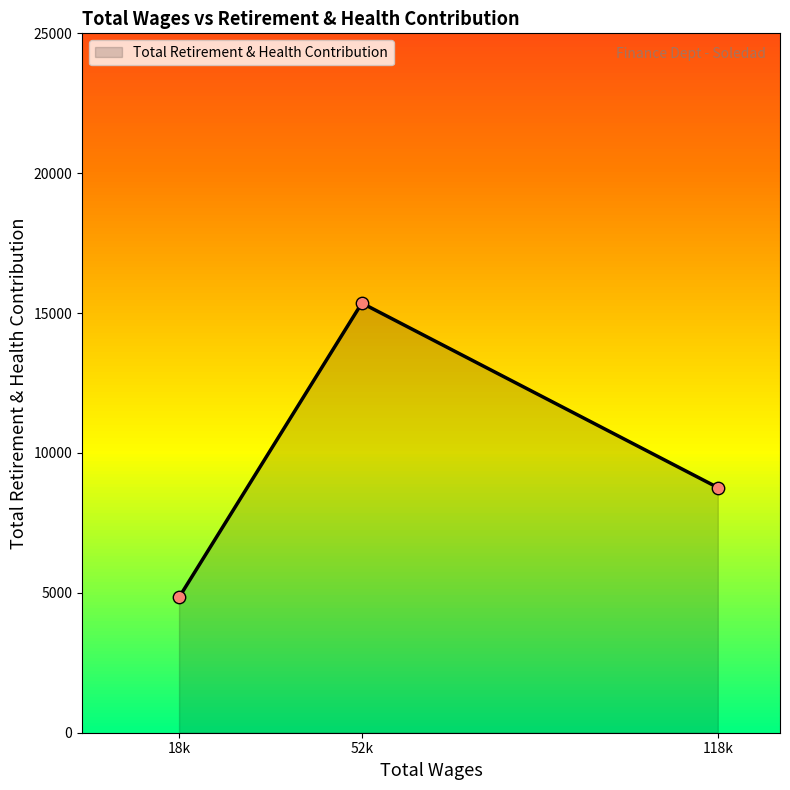

What is the change in value from 52k to 118k?

-6593